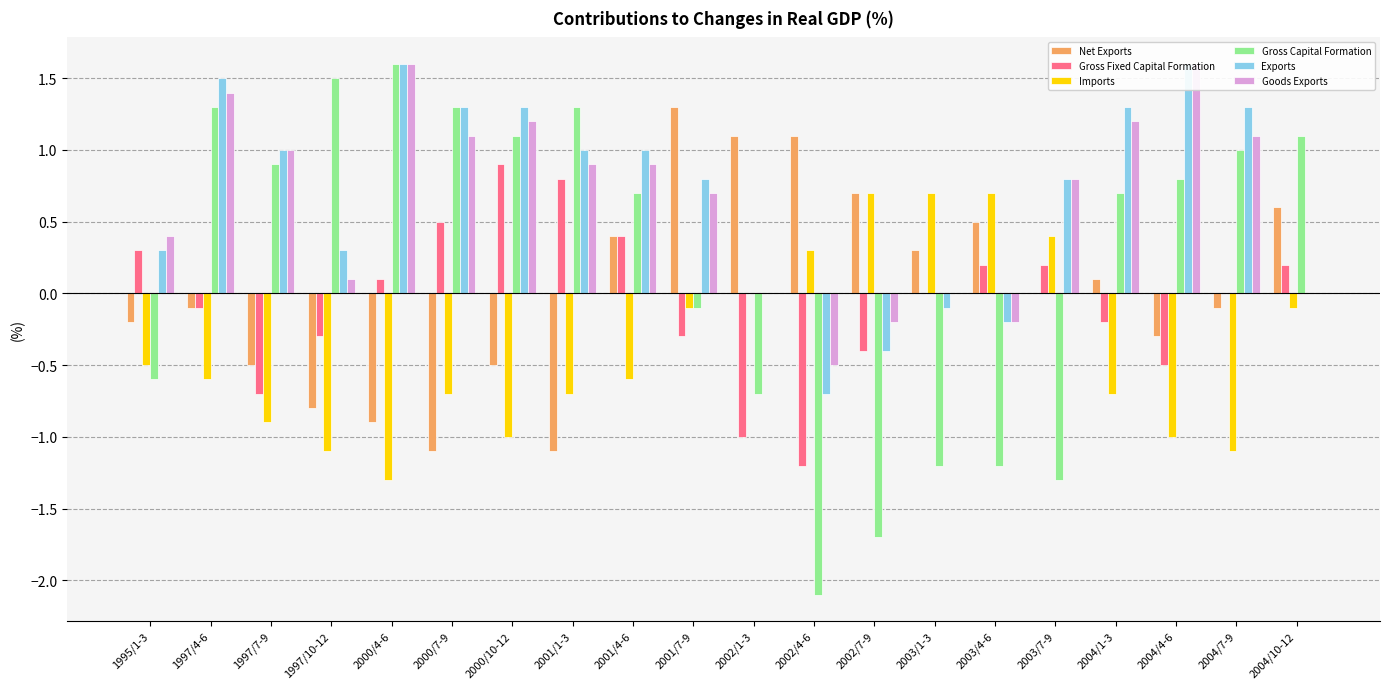

Reading right to left, transcribe all the data shown in this chart.

Net Exports: 2004/10-12=0.6	2004/7-9=-0.1	2004/4-6=-0.3	2004/1-3=0.1	2003/7-9=0.0	2003/4-6=0.5	2003/1-3=0.3	2002/7-9=0.7	2002/4-6=1.1	2002/1-3=1.1	2001/7-9=1.3	2001/4-6=0.4	2001/1-3=-1.1	2000/10-12=-0.5	2000/7-9=-1.1	2000/4-6=-0.9	1997/10-12=-0.8	1997/7-9=-0.5	1997/4-6=-0.1	1995/1-3=-0.2
Gross Fixed Capital Formation: 2004/10-12=0.2	2004/7-9=0.0	2004/4-6=-0.5	2004/1-3=-0.2	2003/7-9=0.2	2003/4-6=0.2	2003/1-3=0.0	2002/7-9=-0.4	2002/4-6=-1.2	2002/1-3=-1.0	2001/7-9=-0.3	2001/4-6=0.4	2001/1-3=0.8	2000/10-12=0.9	2000/7-9=0.5	2000/4-6=0.1	1997/10-12=-0.3	1997/7-9=-0.7	1997/4-6=-0.1	1995/1-3=0.3
Imports: 2004/10-12=-0.1	2004/7-9=-1.1	2004/4-6=-1.0	2004/1-3=-0.7	2003/7-9=0.4	2003/4-6=0.7	2003/1-3=0.7	2002/7-9=0.7	2002/4-6=0.3	2002/1-3=0.0	2001/7-9=-0.1	2001/4-6=-0.6	2001/1-3=-0.7	2000/10-12=-1.0	2000/7-9=-0.7	2000/4-6=-1.3	1997/10-12=-1.1	1997/7-9=-0.9	1997/4-6=-0.6	1995/1-3=-0.5
Gross Capital Formation: 2004/10-12=1.1	2004/7-9=1.0	2004/4-6=0.8	2004/1-3=0.7	2003/7-9=-1.3	2003/4-6=-1.2	2003/1-3=-1.2	2002/7-9=-1.7	2002/4-6=-2.1	2002/1-3=-0.7	2001/7-9=-0.1	2001/4-6=0.7	2001/1-3=1.3	2000/10-12=1.1	2000/7-9=1.3	2000/4-6=1.6	1997/10-12=1.5	1997/7-9=0.9	1997/4-6=1.3	1995/1-3=-0.6
Exports: 2004/10-12=0.0	2004/7-9=1.3	2004/4-6=1.6	2004/1-3=1.3	2003/7-9=0.8	2003/4-6=-0.2	2003/1-3=-0.1	2002/7-9=-0.4	2002/4-6=-0.7	2002/1-3=0.0	2001/7-9=0.8	2001/4-6=1.0	2001/1-3=1.0	2000/10-12=1.3	2000/7-9=1.3	2000/4-6=1.6	1997/10-12=0.3	1997/7-9=1.0	1997/4-6=1.5	1995/1-3=0.3
Goods Exports: 2004/10-12=0.0	2004/7-9=1.1	2004/4-6=1.6	2004/1-3=1.2	2003/7-9=0.8	2003/4-6=-0.2	2003/1-3=0.0	2002/7-9=-0.2	2002/4-6=-0.5	2002/1-3=0.0	2001/7-9=0.7	2001/4-6=0.9	2001/1-3=0.9	2000/10-12=1.2	2000/7-9=1.1	2000/4-6=1.6	1997/10-12=0.1	1997/7-9=1.0	1997/4-6=1.4	1995/1-3=0.4